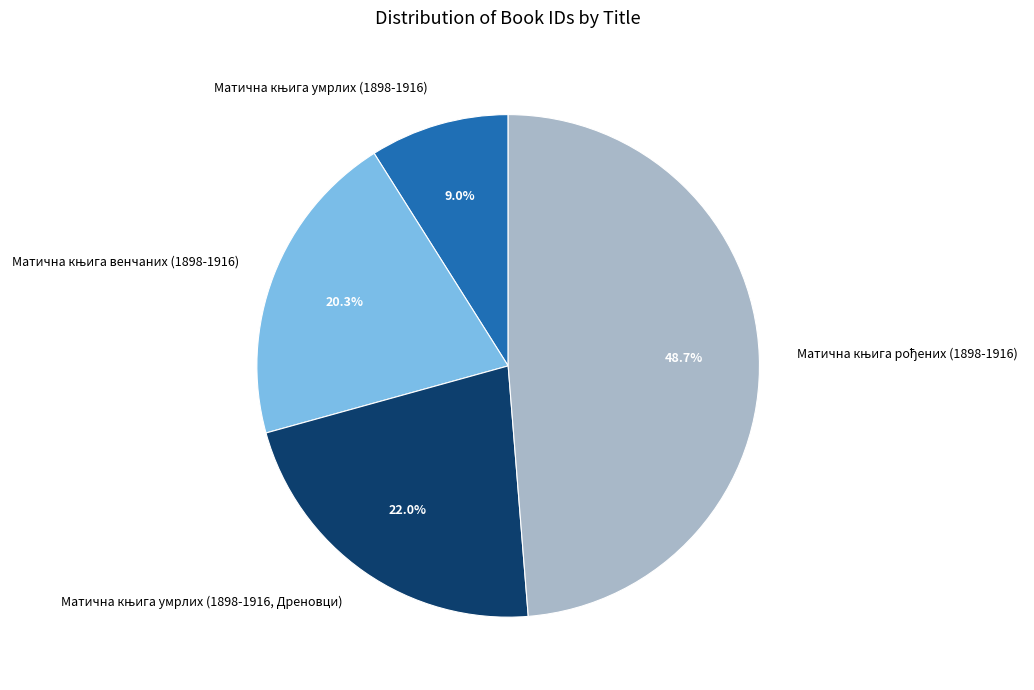

Is there any slice that represents more than half of the pie?

No